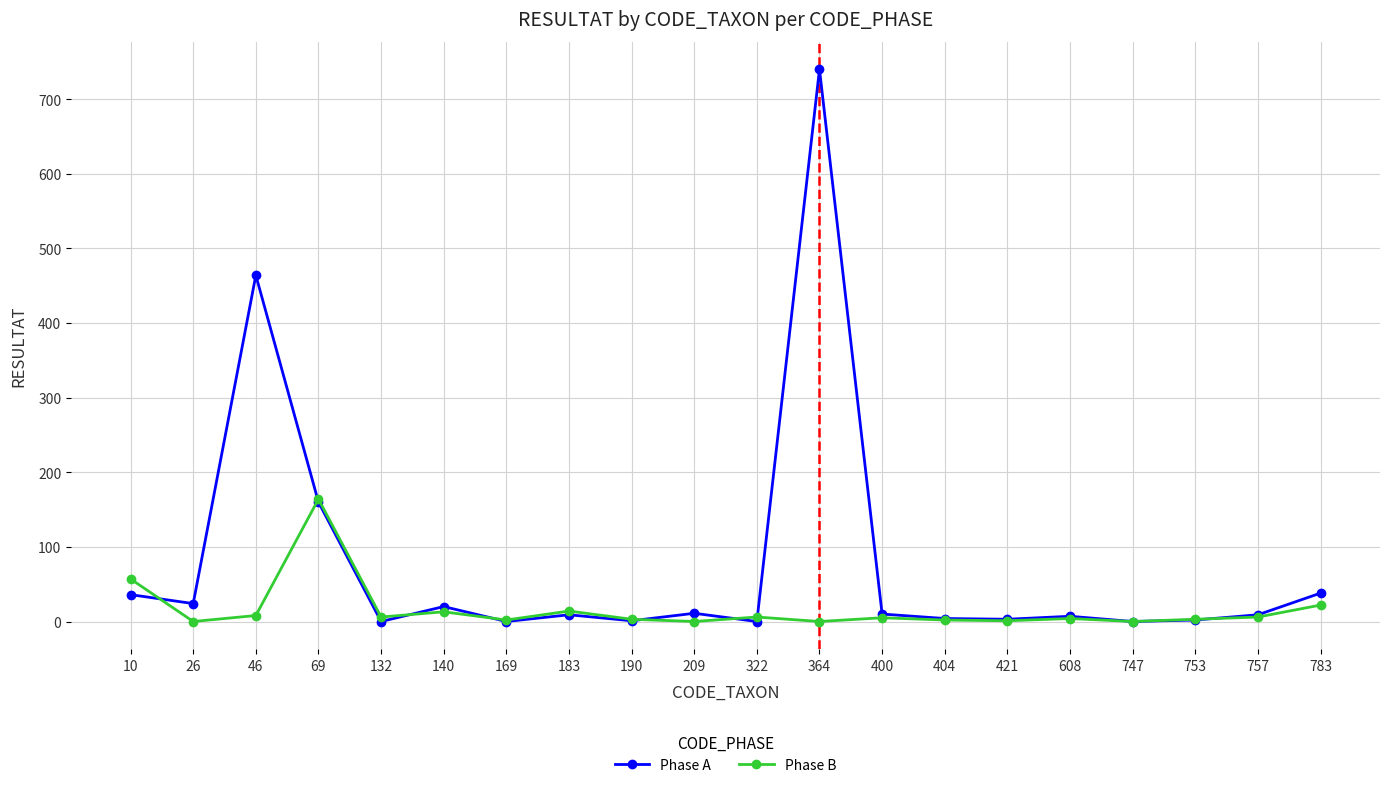

True or false: Phase A has a value of 11 at 209.

True